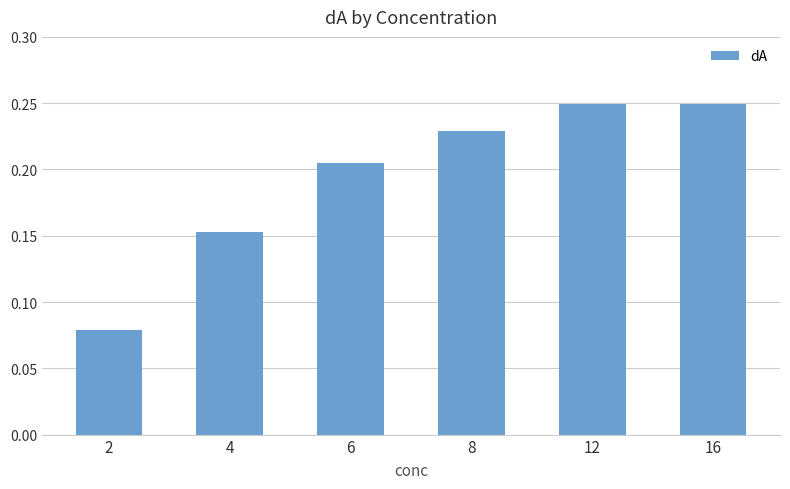

True or false: the data shows 0.4 at 12.

False